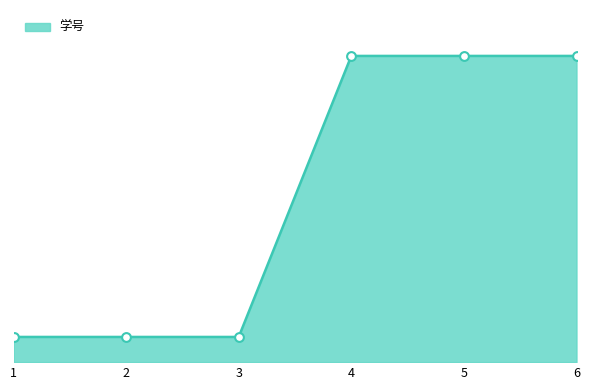

Between 1 and 3, which is larger?

3